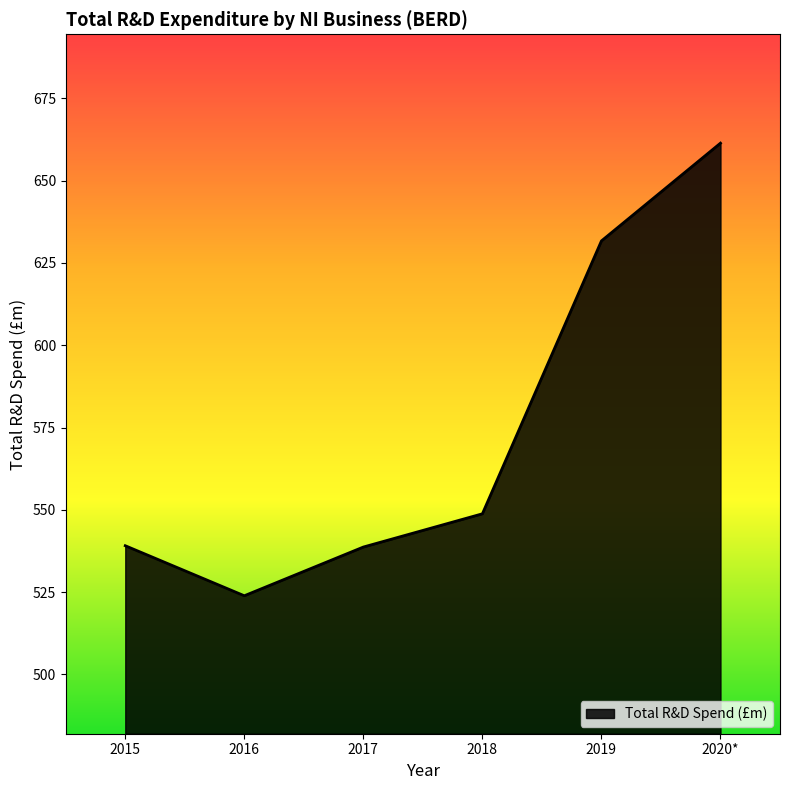

What is the sum of the values at 2015 and 2019?

1170.8